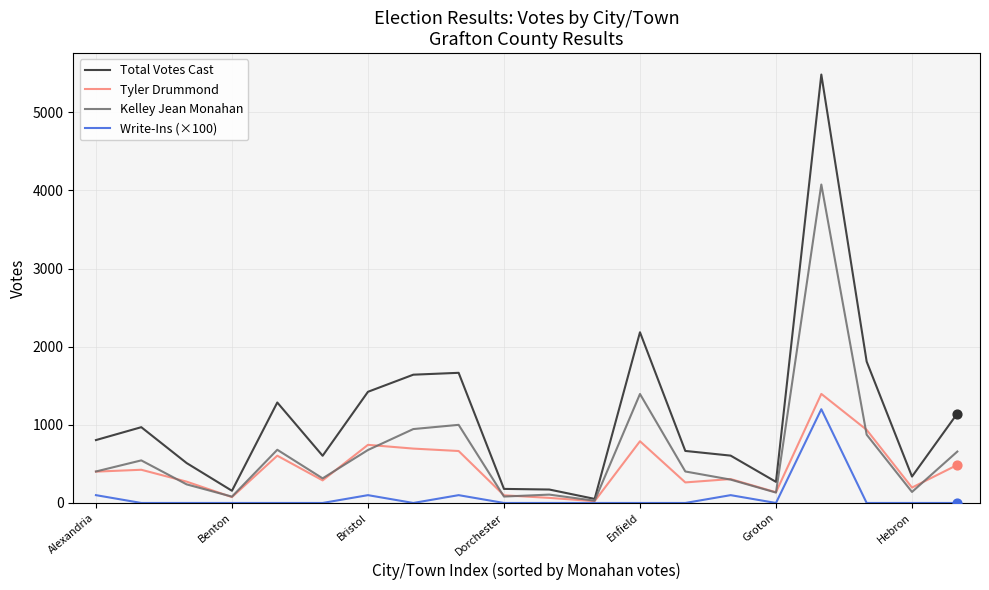

Which series has the largest range (max minus min)?

Total Votes Cast